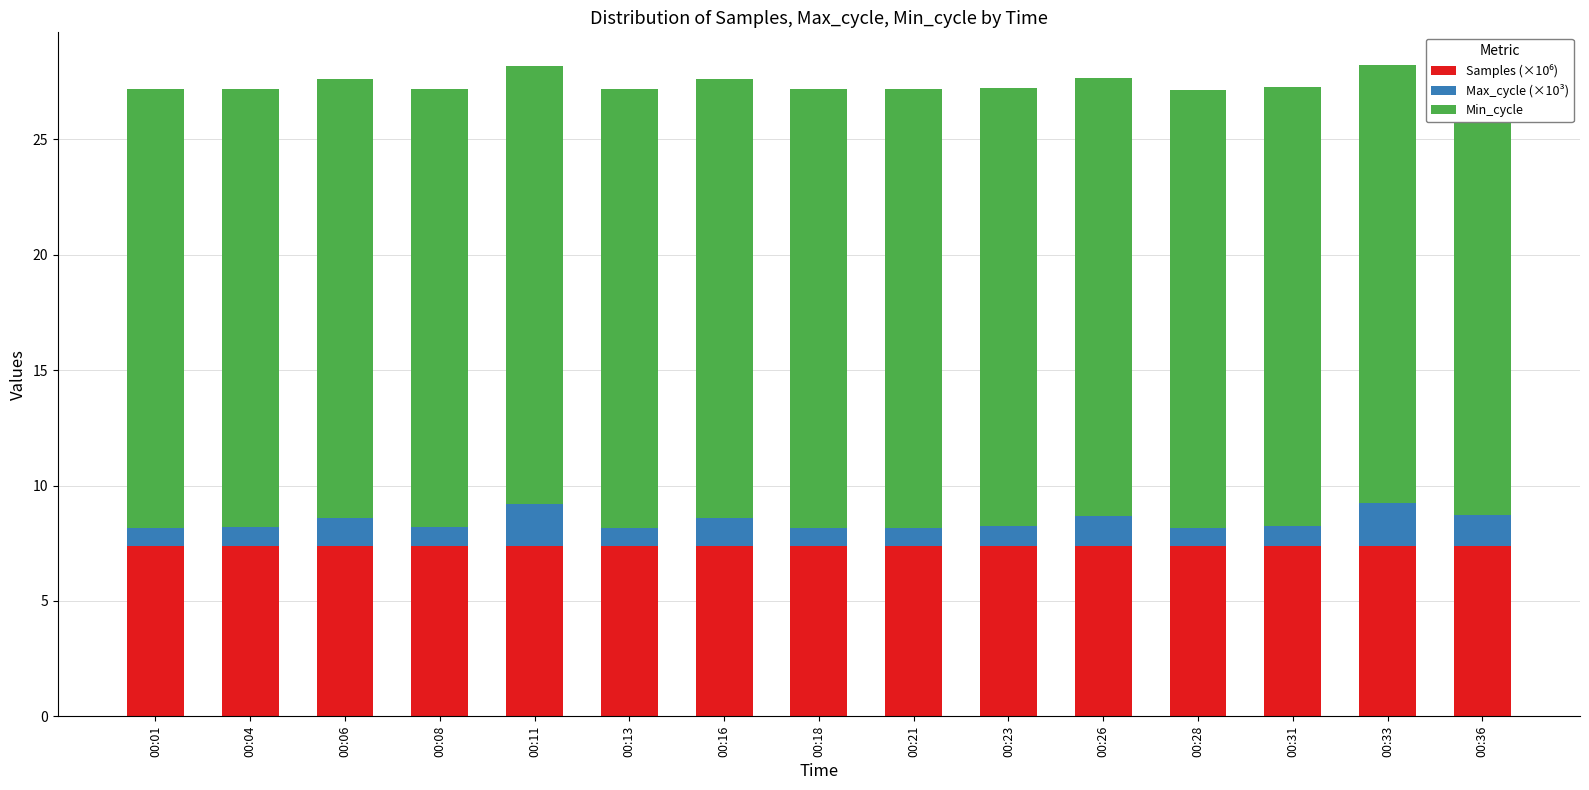

The Samples (×10⁶) series shows 11.7 at 00:04. True or false?

False